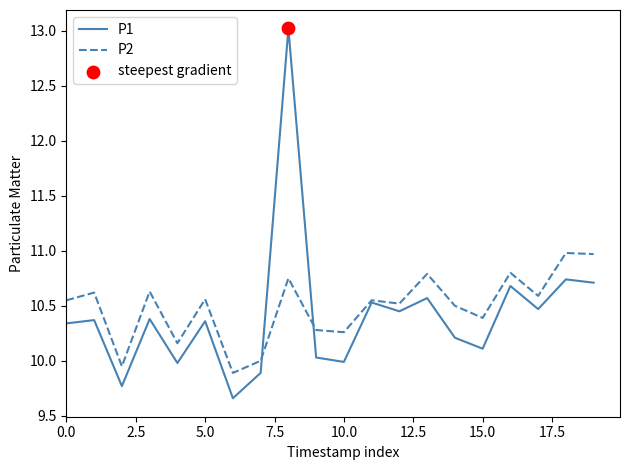

Rank the series by their maximum value, from highest to lowest.

P1, P2